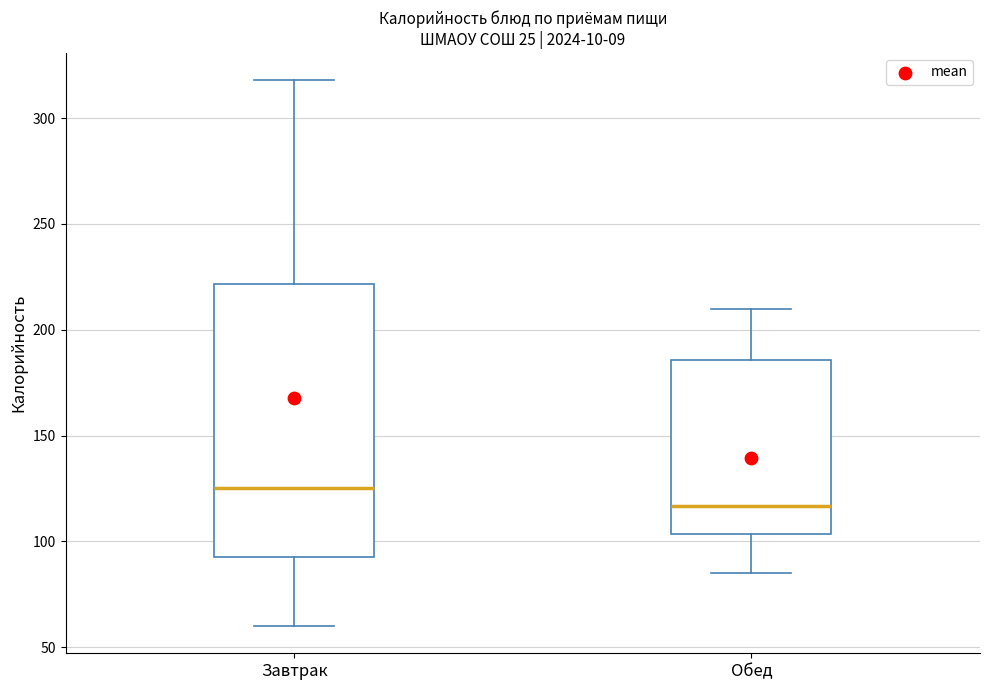

Reading left to right, transcribe this box plot: for each box, give where its median line is, the range the box spans, and where its two whiskers end, as read against the y-axis. The values are not printed on the chart, so give them approximately, as read against the axis.

Завтрак: median 125, box 95 to 220, whiskers 60 to 320
Обед: median 115, box 105 to 185, whiskers 85 to 210